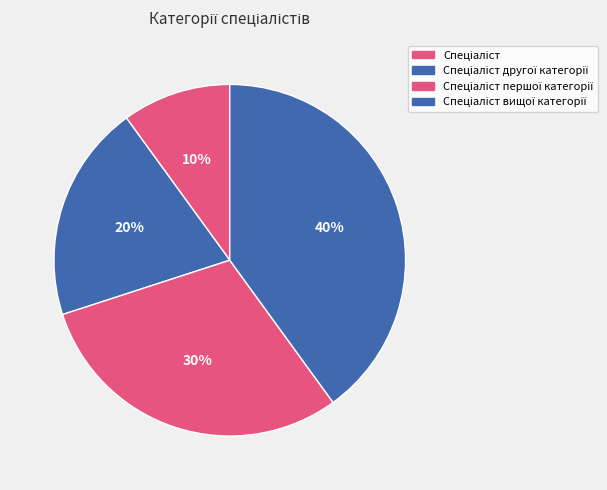

Do Спеціаліст другої категорії and Спеціаліст вищої категорії together represent more than half of the pie?

Yes